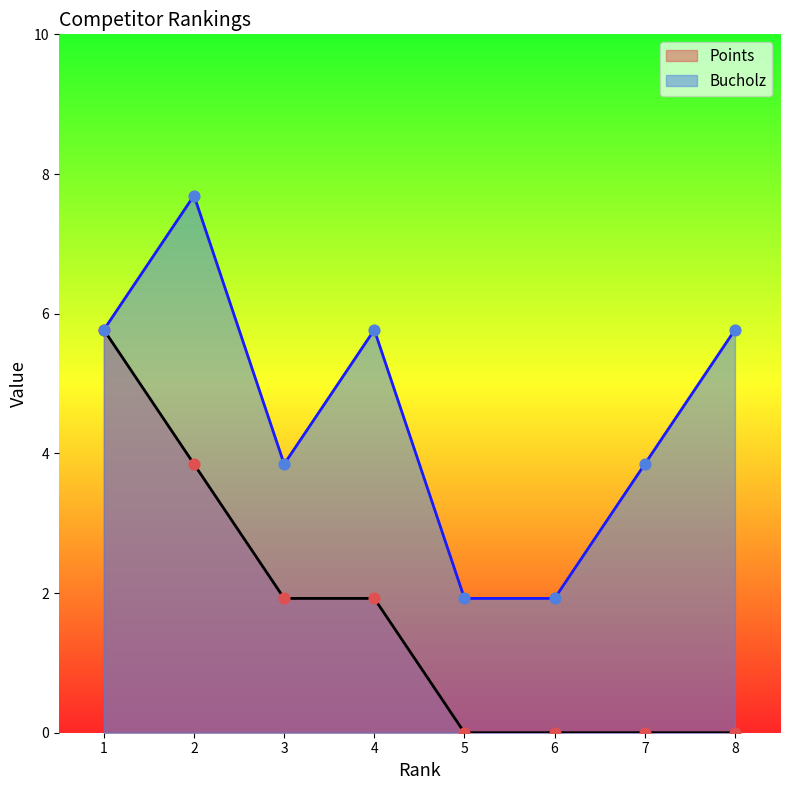

At which category is the sum across all series the highest?

1